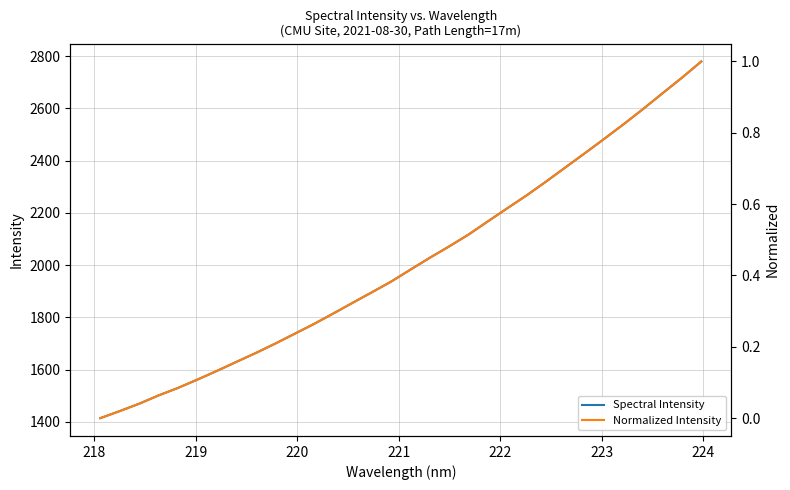

Does the chart display data point markers on the line(s)?

No